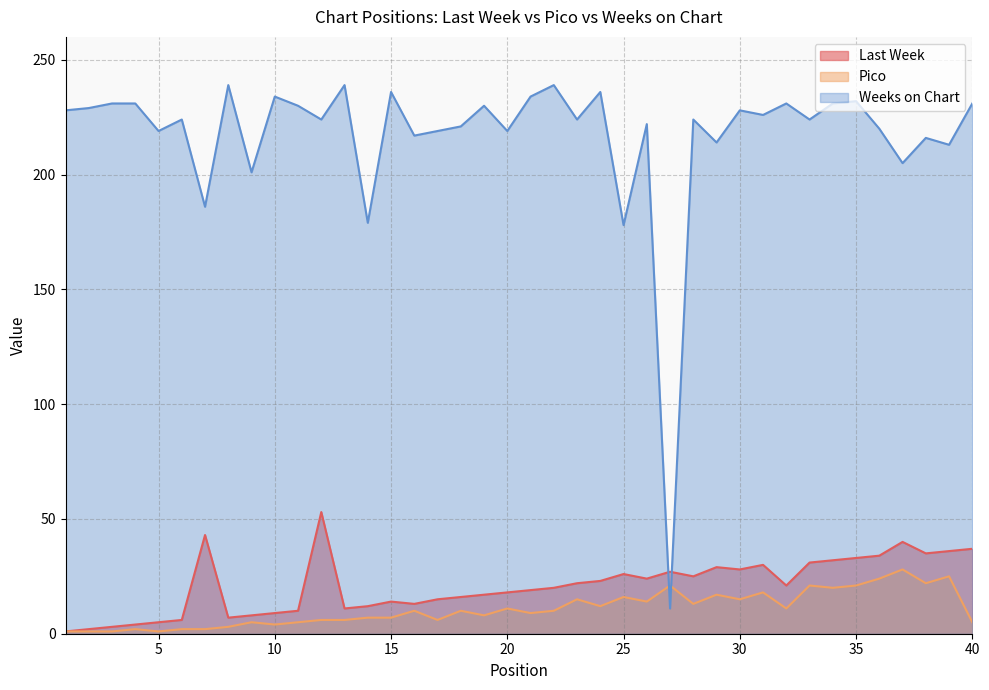

How many lines are shown in the chart?

3